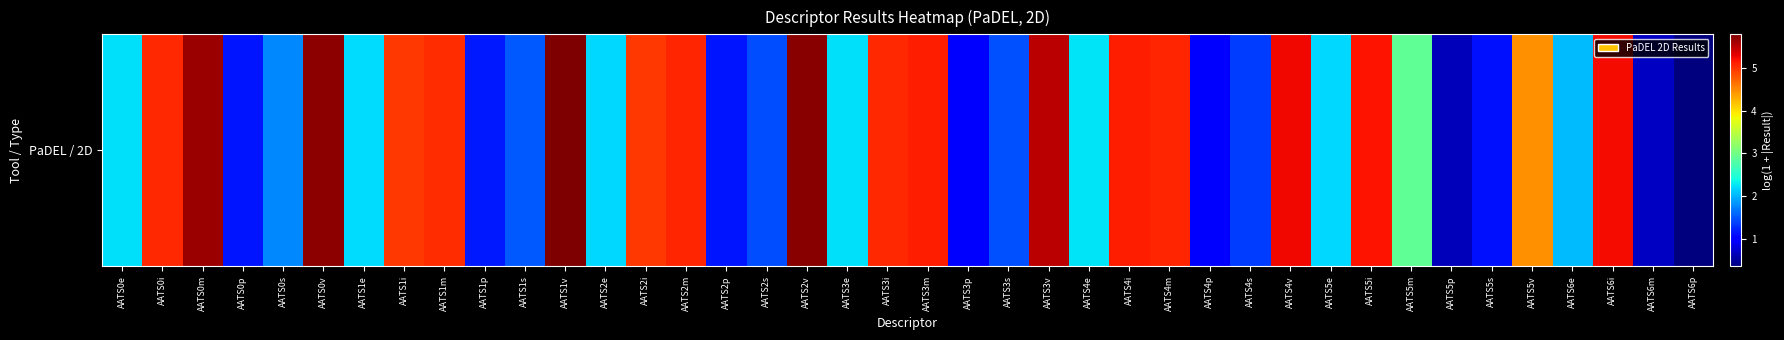

The value at AATS3v is 7.6. True or false?

False